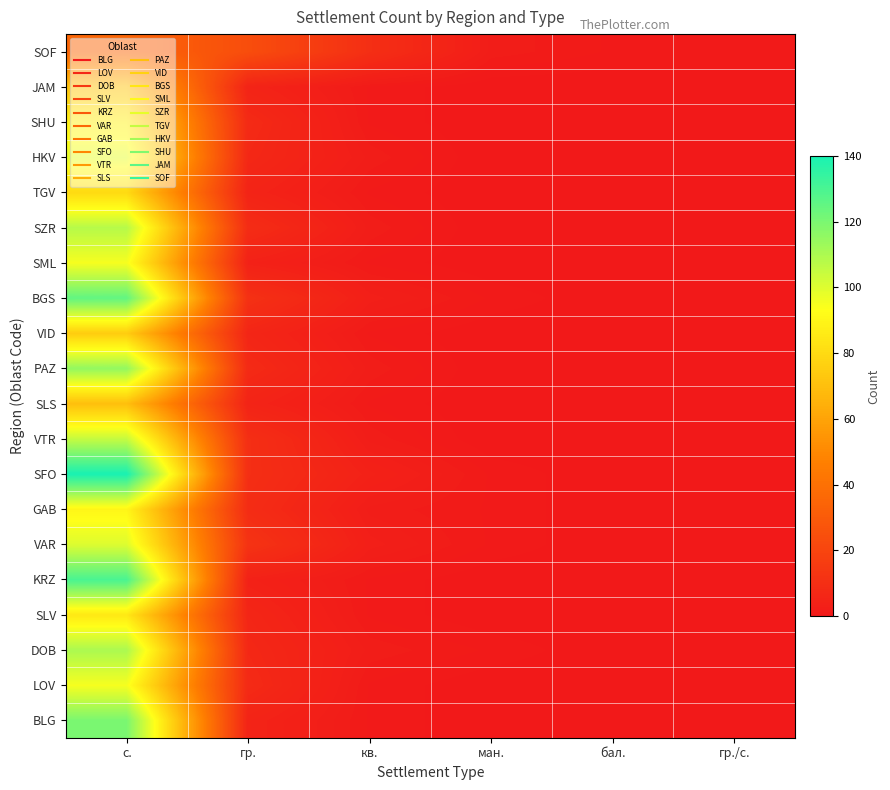

Reading right to left, transcribe all the data shown in this chart.

BLG: гр./с.=0	бал.=0	ман.=0	кв.=1	гр.=5	с.=120
LOV: гр./с.=0	бал.=0	ман.=0	кв.=1	гр.=8	с.=95
DOB: гр./с.=0	бал.=0	ман.=1	кв.=2	гр.=7	с.=110
SLV: гр./с.=0	бал.=0	ман.=0	кв.=1	гр.=6	с.=85
KRZ: гр./с.=0	бал.=0	ман.=0	кв.=1	гр.=4	с.=130
VAR: гр./с.=0	бал.=0	ман.=1	кв.=3	гр.=12	с.=100
GAB: гр./с.=0	бал.=0	ман.=1	кв.=2	гр.=9	с.=90
SFO: гр./с.=0	бал.=0	ман.=1	кв.=4	гр.=10	с.=140
VTR: гр./с.=0	бал.=0	ман.=0	кв.=2	гр.=10	с.=105
SLS: гр./с.=0	бал.=0	ман.=0	кв.=1	гр.=5	с.=70
PAZ: гр./с.=0	бал.=0	ман.=0	кв.=2	гр.=8	с.=115
VID: гр./с.=0	бал.=0	ман.=0	кв.=1	гр.=6	с.=75
BGS: гр./с.=0	бал.=0	ман.=1	кв.=3	гр.=11	с.=125
SML: гр./с.=0	бал.=0	ман.=0	кв.=1	гр.=4	с.=95
SZR: гр./с.=0	бал.=0	ман.=0	кв.=2	гр.=9	с.=108
TGV: гр./с.=0	бал.=0	ман.=0	кв.=1	гр.=5	с.=80
HKV: гр./с.=0	бал.=0	ман.=0	кв.=2	гр.=7	с.=98
SHU: гр./с.=0	бал.=0	ман.=0	кв.=1	гр.=8	с.=88
JAM: гр./с.=0	бал.=0	ман.=0	кв.=1	гр.=5	с.=72
SOF: гр./с.=1	бал.=1	ман.=2	кв.=10	гр.=24	с.=35